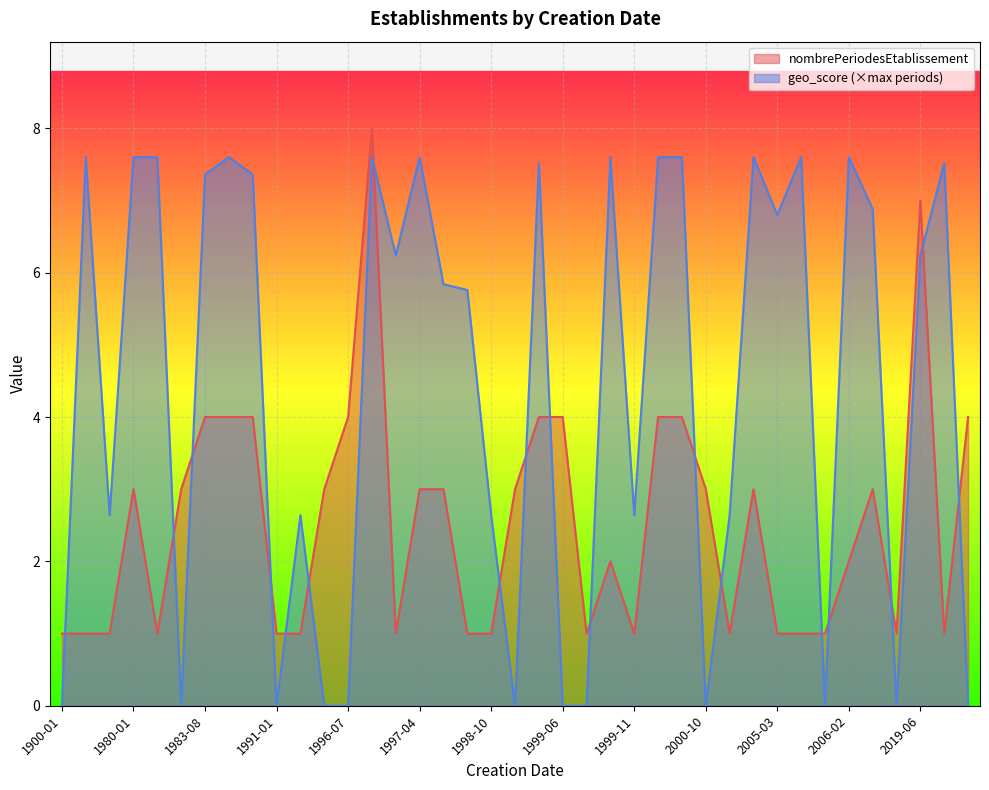

What are all the series names shown in the legend?

nombrePeriodesEtablissement, geo_score (×max periods)